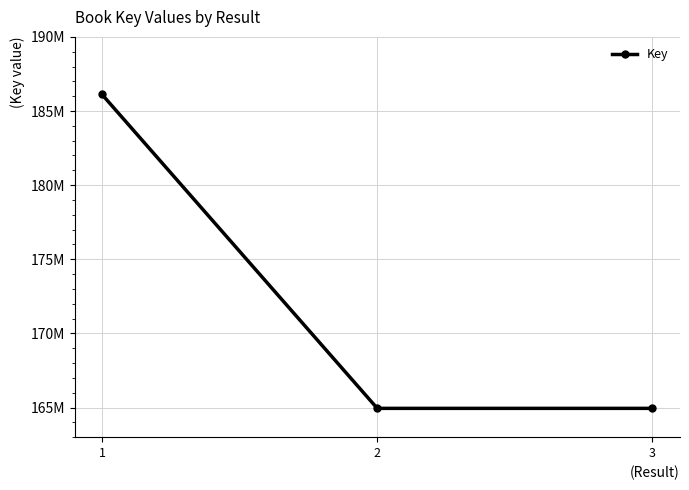

At which label is the value closest to 175528678?

3